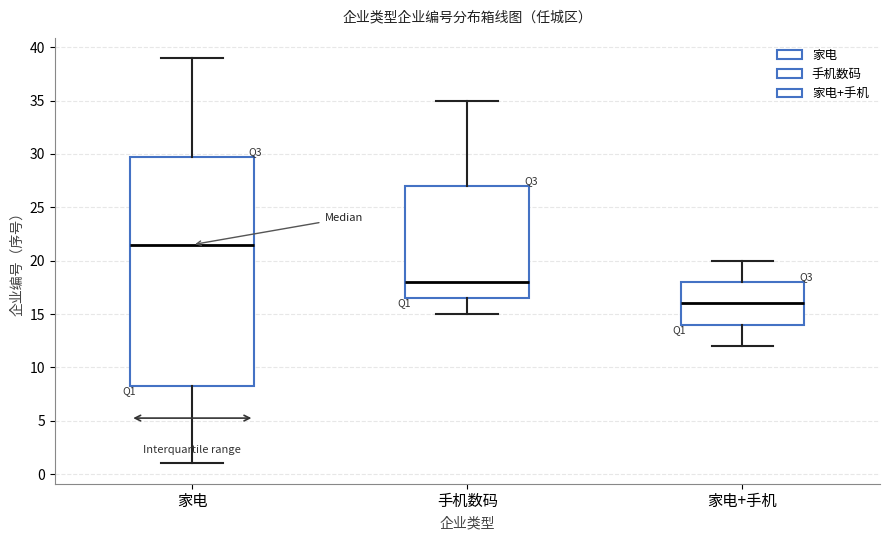

Reading left to right, transcribe this box plot: for each box, give where its median line is, the range the box spans, and where its two whiskers end, as read against the y-axis. The values are not printed on the chart, so give them approximately, as read against the axis.

家电: median 21.5, box 8.5 to 30.0, whiskers 1.0 to 39.0
手机数码: median 18.0, box 16.5 to 27.0, whiskers 15.0 to 35.0
家电+手机: median 16.0, box 14.0 to 18.0, whiskers 12.0 to 20.0